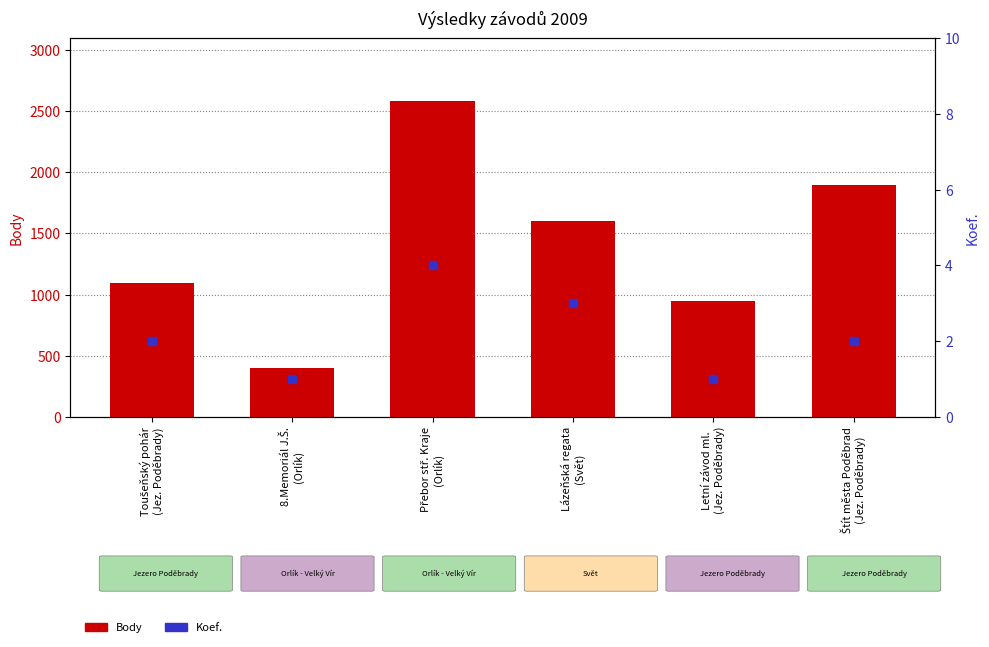

Which series has the largest total across all categories?

Body